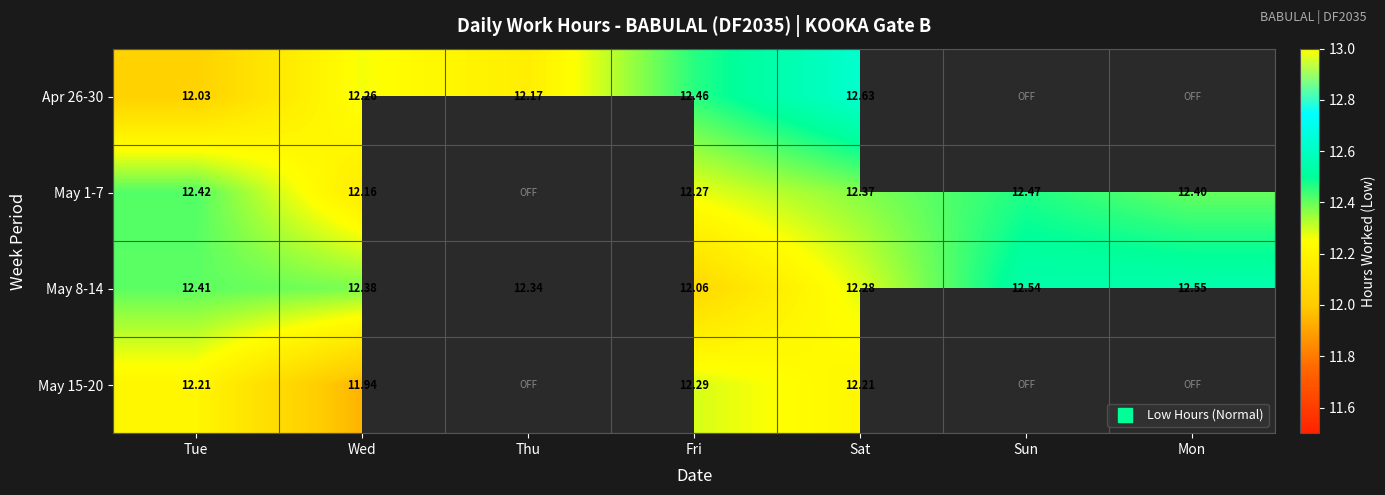

At Sun, list the series in order from largest to smallest.

May 8-14, May 1-7, Apr 26-30, May 15-20